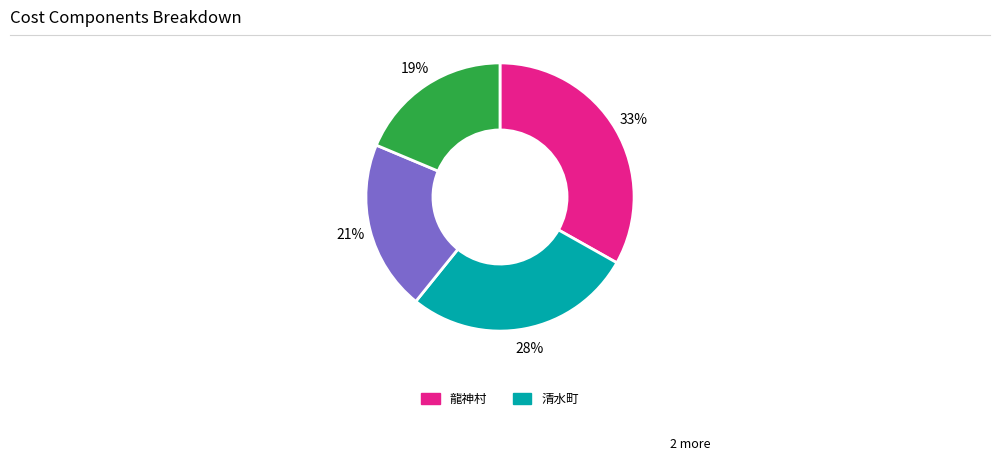

To the nearest percent, what is the difference between the largest and smallest slice percentages?

14%